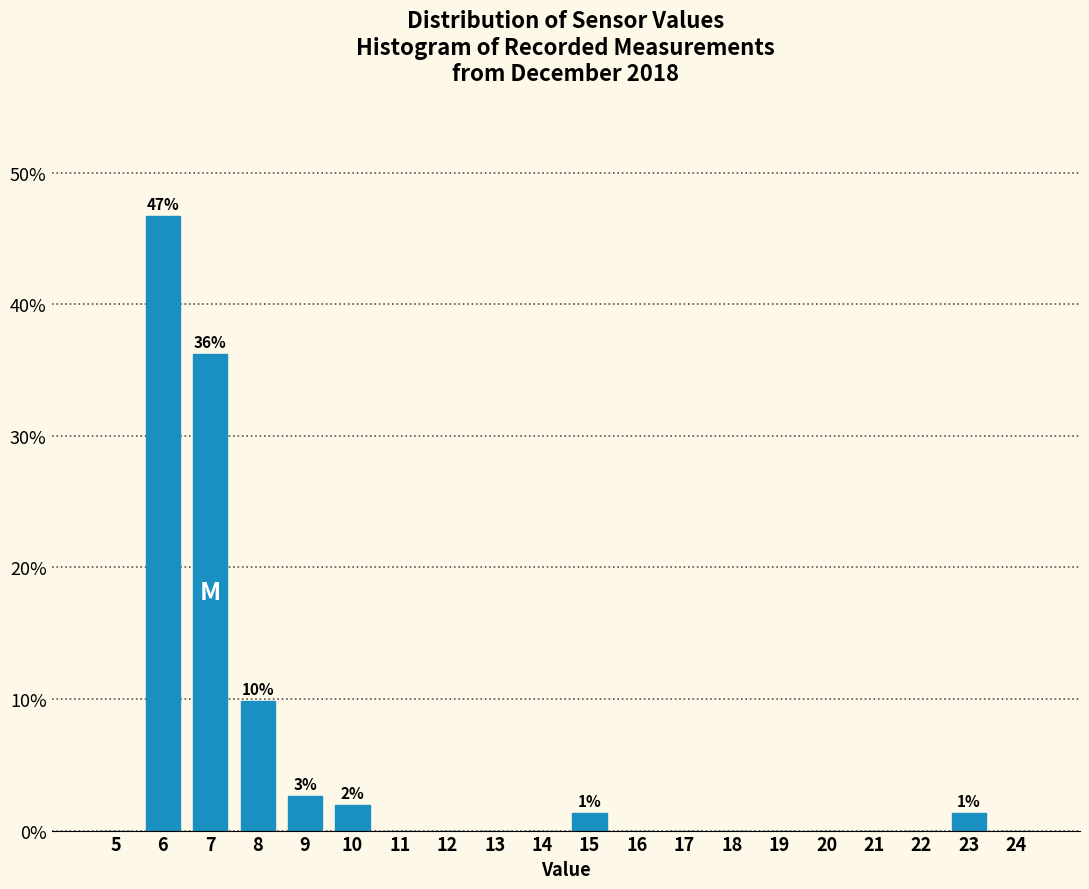

Reading left to right, what are all the values shown in this chart?

5=0.0	6=46.7	7=36.2	8=9.9	9=2.6	10=2.0	11=0.0	12=0.0	13=0.0	14=0.0	15=1.3	16=0.0	17=0.0	18=0.0	19=0.0	20=0.0	21=0.0	22=0.0	23=1.3	24=0.0